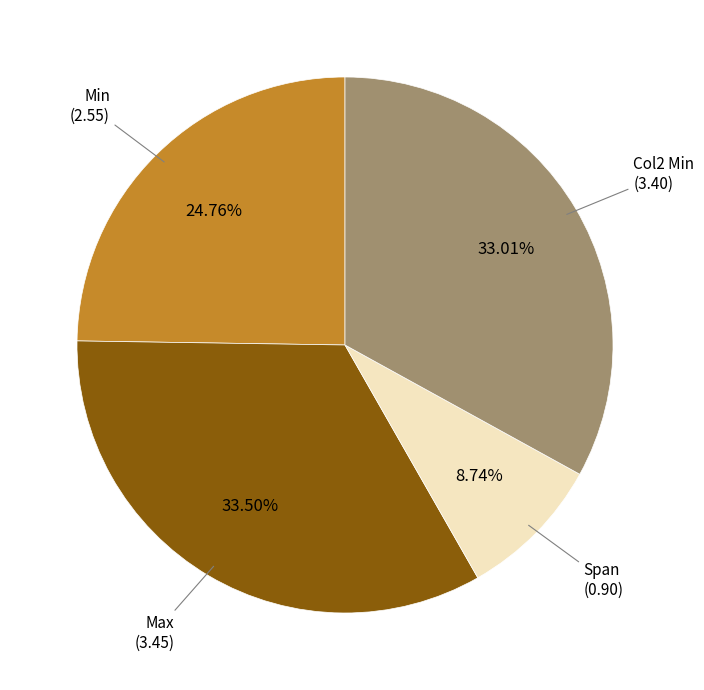

Is there a majority slice in this chart?

No